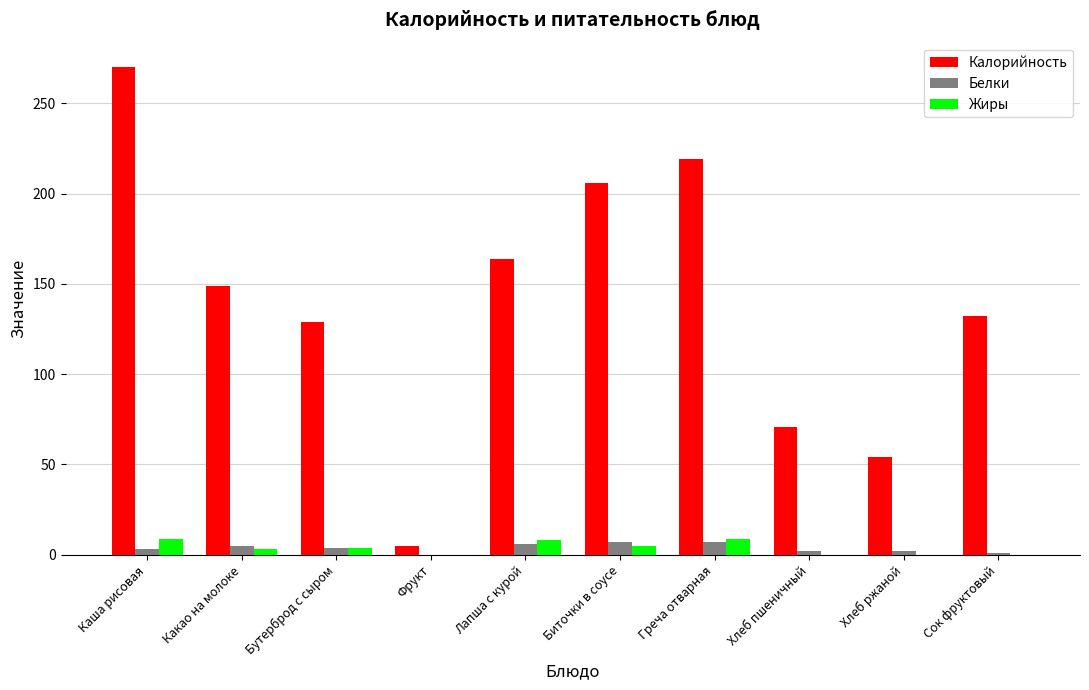

How many Жиры values are between 0 and 8?

8